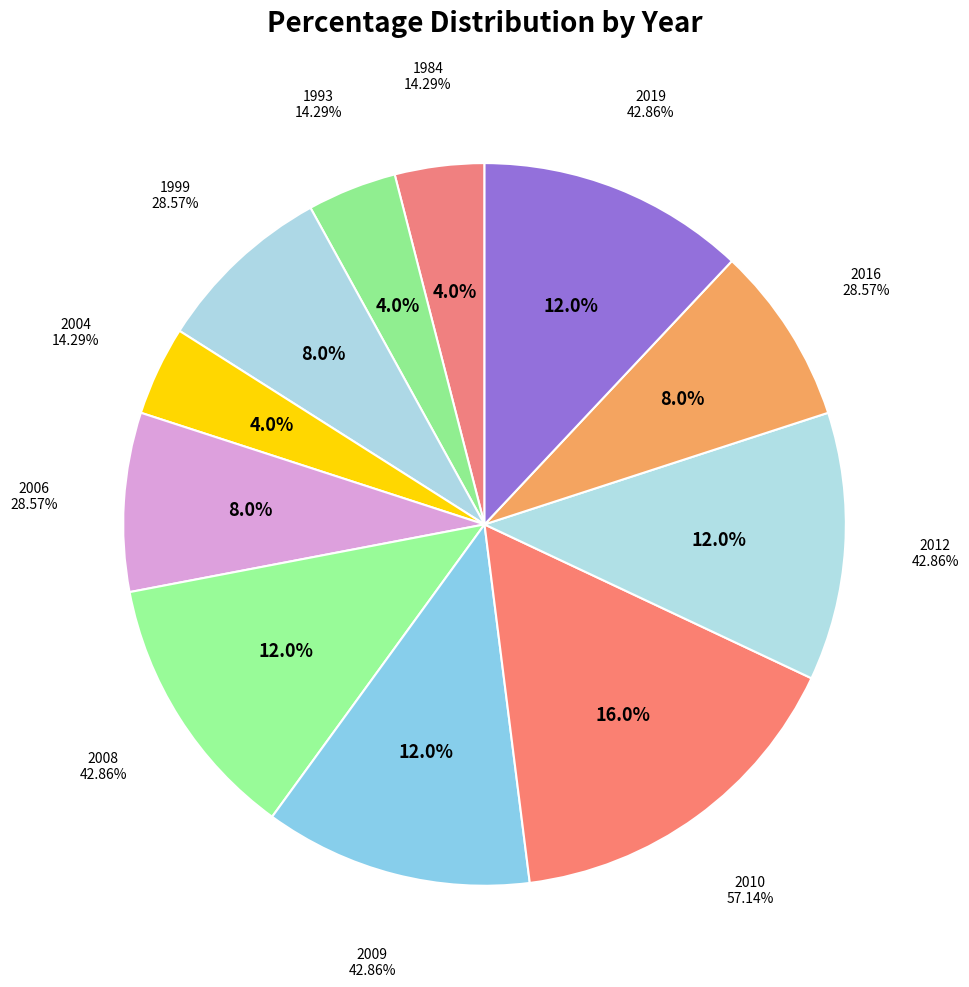

Rank the categories by value from highest to lowest.

2010, 2008, 2009, 2012, 2019, 1999, 2006, 2016, 1984, 1993, 2004